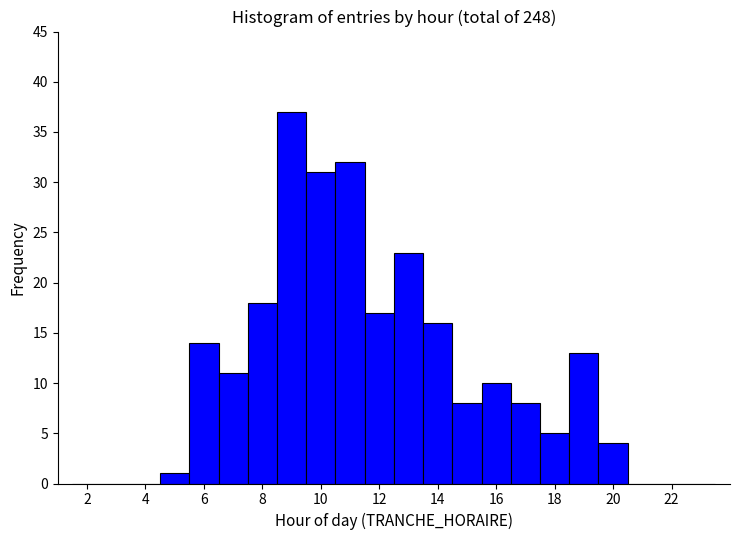

Reading left to right, list every bar in this chart as the range it spans on the x-axis followed by its height. Neither the bar edges nor the heights are printed on the chart, so give them approximately, as read against the axes.

1.5 to 2.5: 0
2.5 to 3.5: 0
3.5 to 4.5: 0
4.5 to 5.5: 1
5.5 to 6.5: 14
6.5 to 7.5: 11
7.5 to 8.5: 18
8.5 to 9.5: 37
9.5 to 10.5: 31
10.5 to 11.5: 32
11.5 to 12.5: 17
12.5 to 13.5: 23
13.5 to 14.5: 16
14.5 to 15.5: 8
15.5 to 16.5: 10
16.5 to 17.5: 8
17.5 to 18.5: 5
18.5 to 19.5: 13
19.5 to 20.5: 4
20.5 to 21.5: 0
21.5 to 22.5: 0
22.5 to 23.5: 0